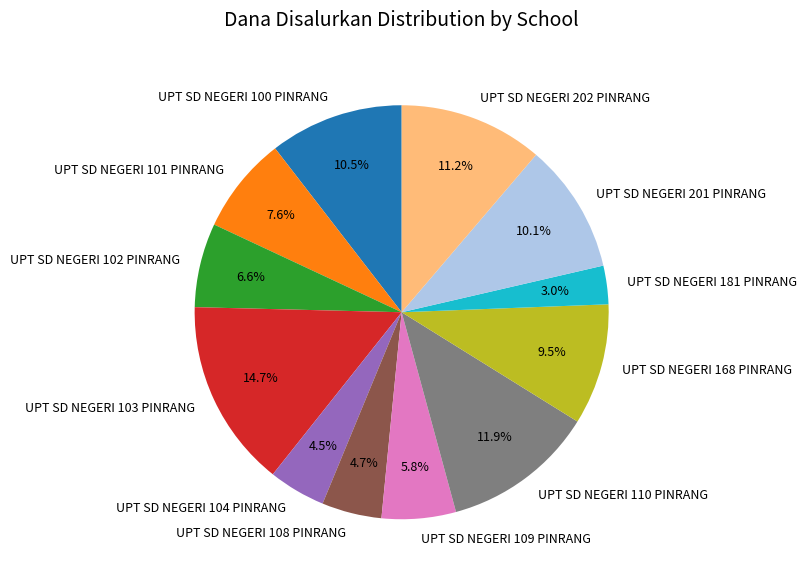

What is the largest slice in the pie chart?

UPT SD NEGERI 103 PINRANG